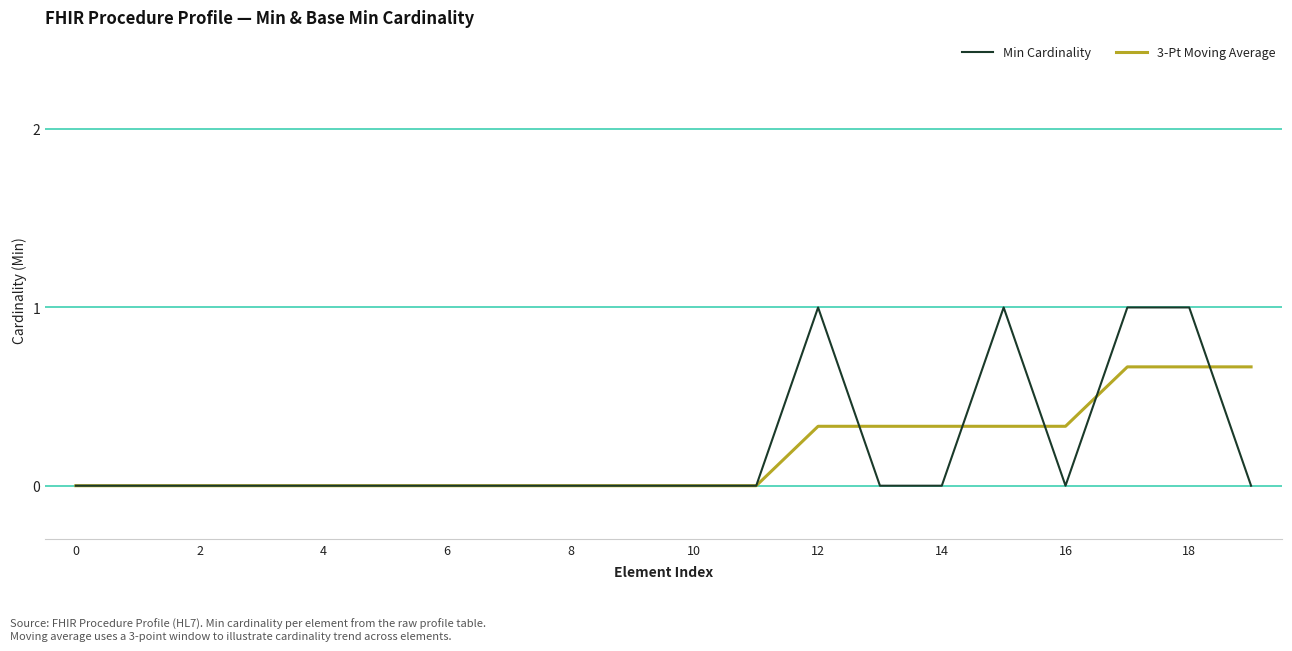

What is the average value of the 3-Pt Moving Average series?

0.2